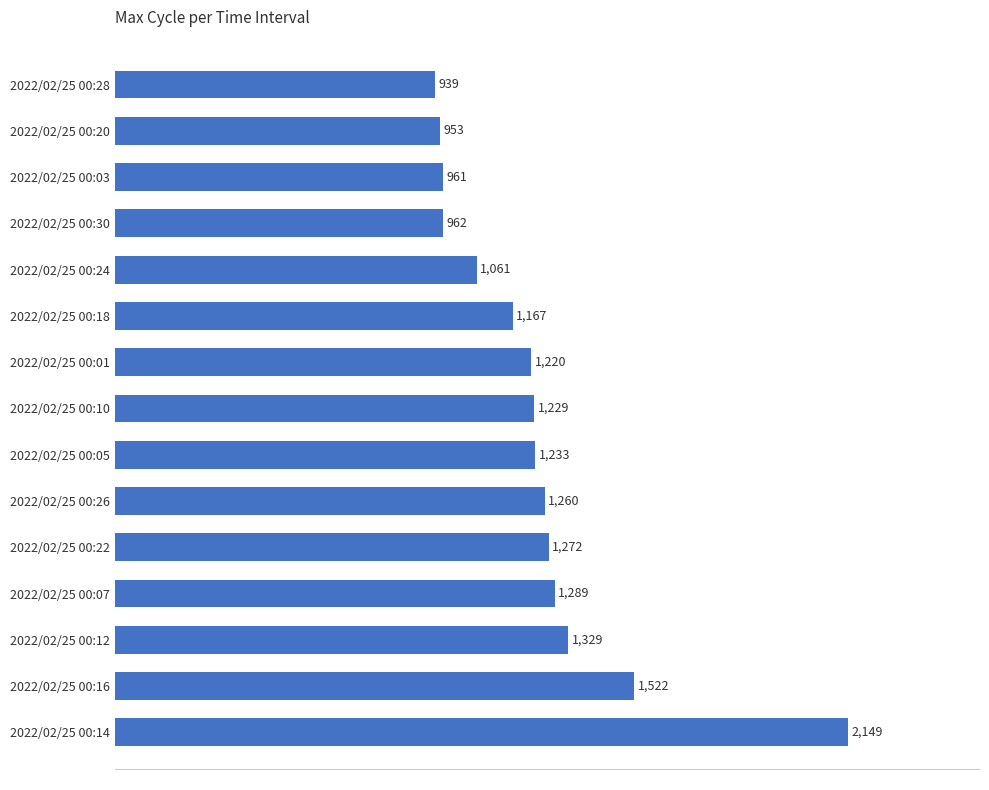

Which label corresponds to the largest value in the chart?

2022/02/25 00:14